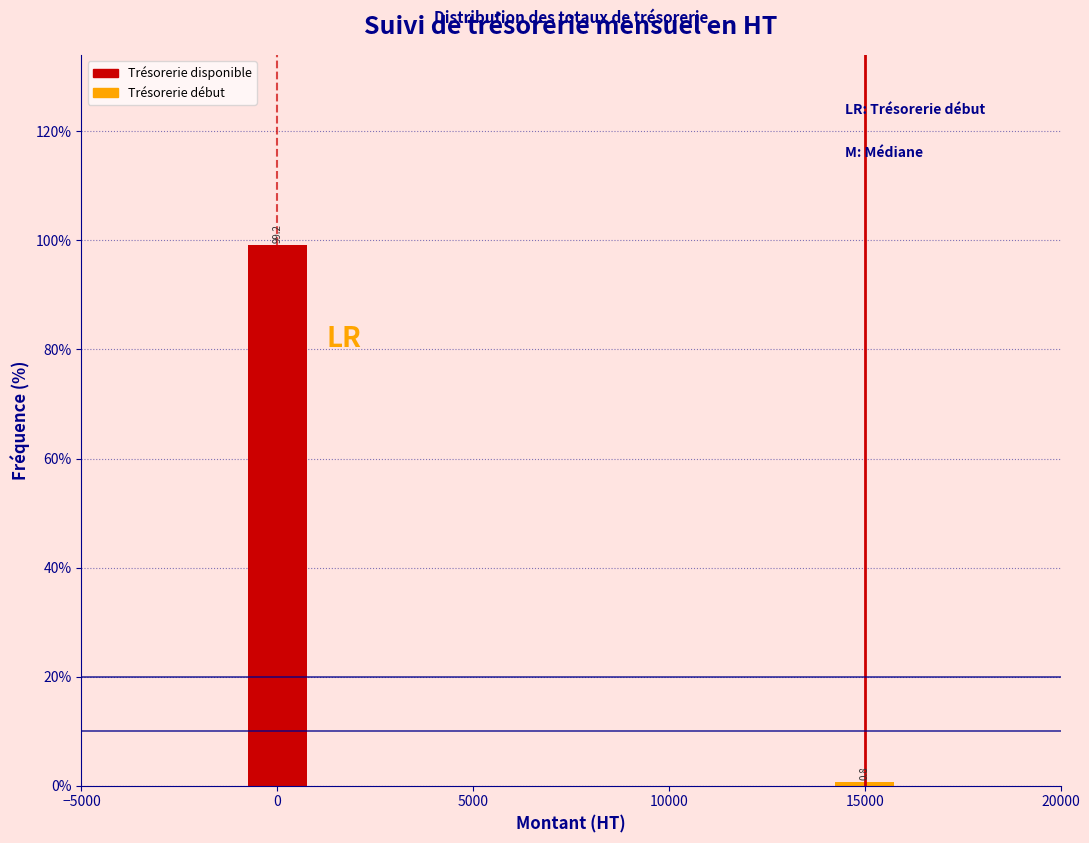

Reading left to right, list all the values displayed in this chart.

99.2	0.8